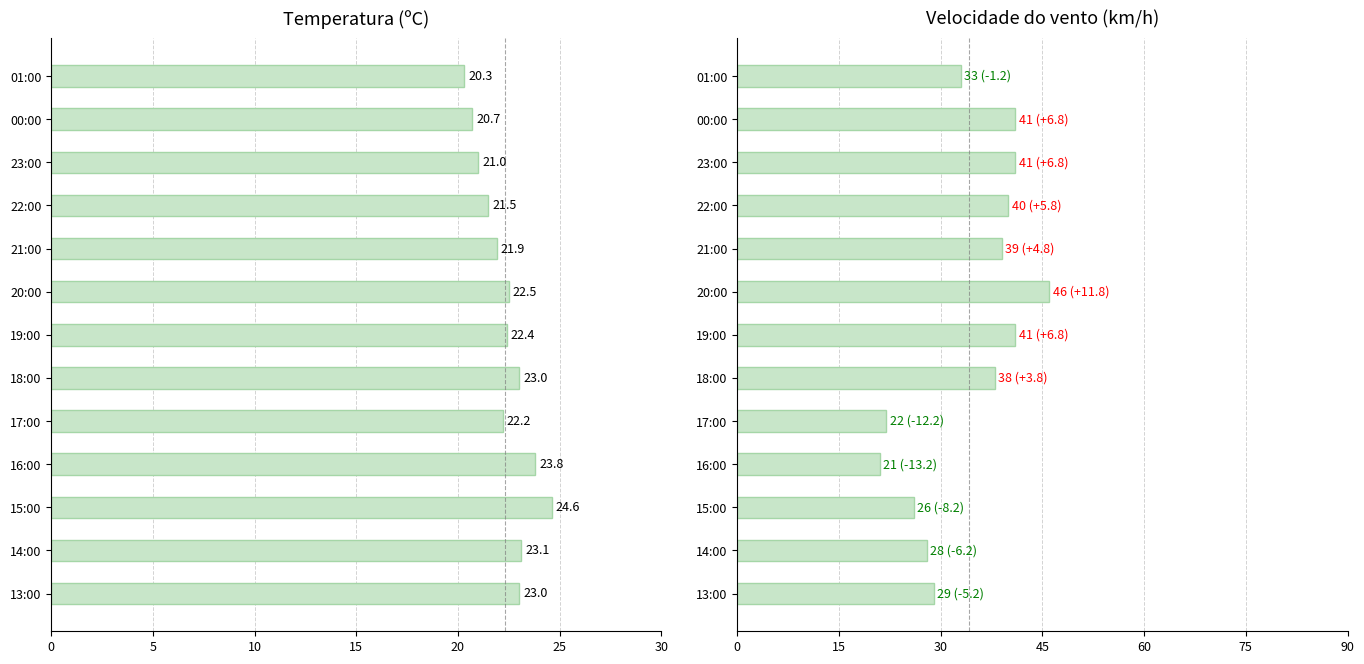

What is the value of the Temperatura (ºC) bar at the 2nd from the left?

20.7